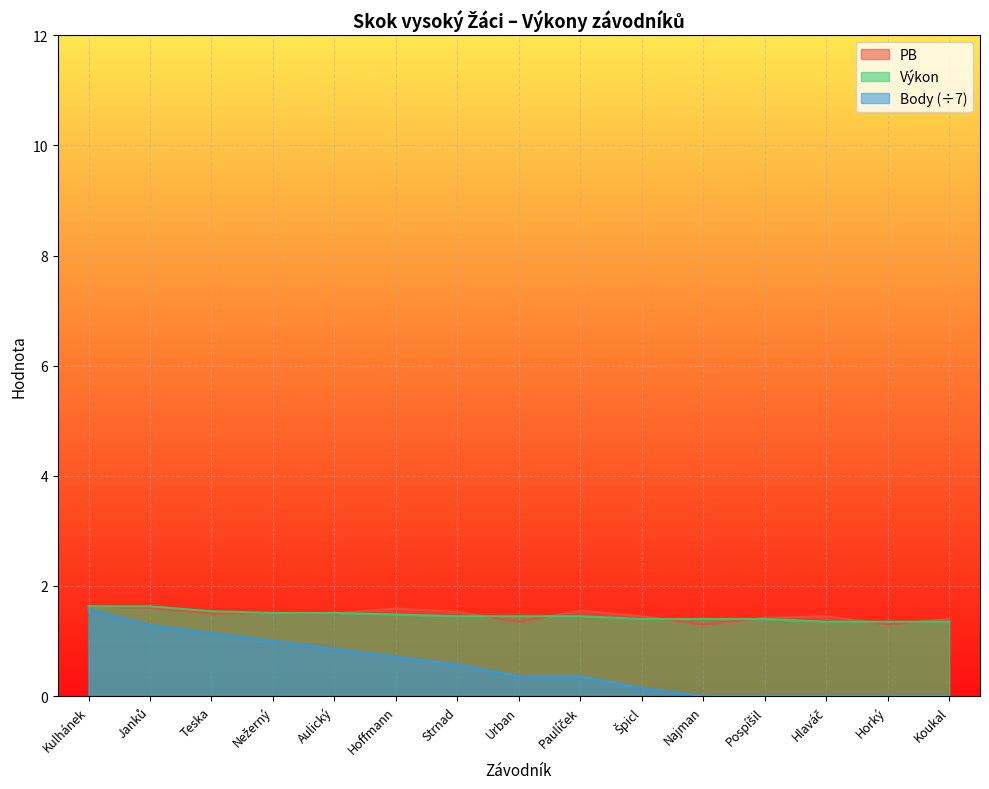

List the series in order of their peak value, lowest first.

Body, PB, Výkon